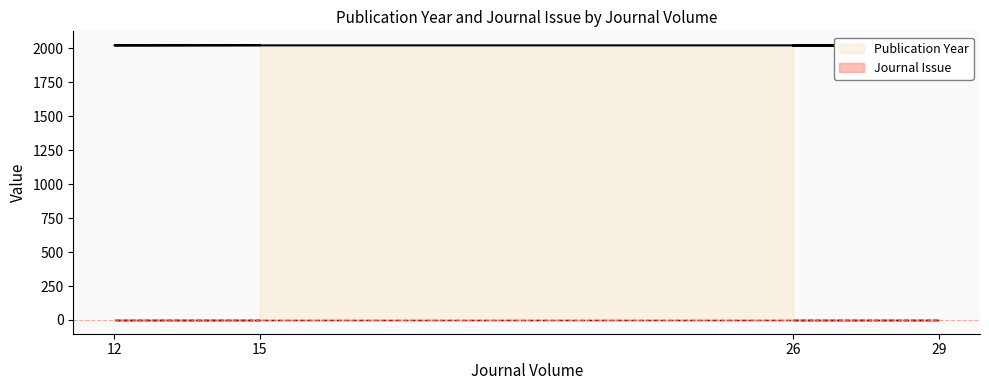

Does the chart have visible grid lines?

No